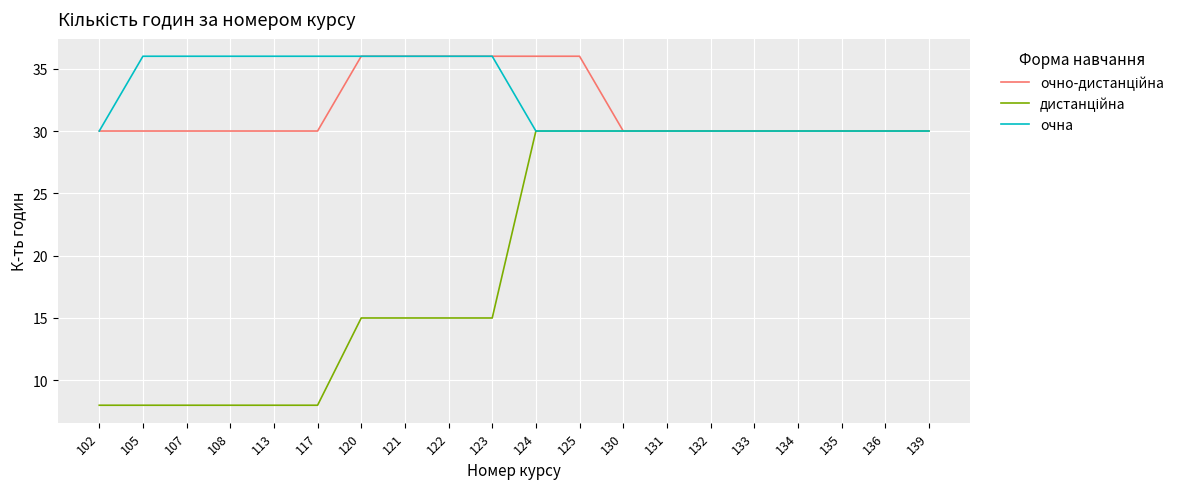

What is the difference between the highest and lowest values at 113?

28